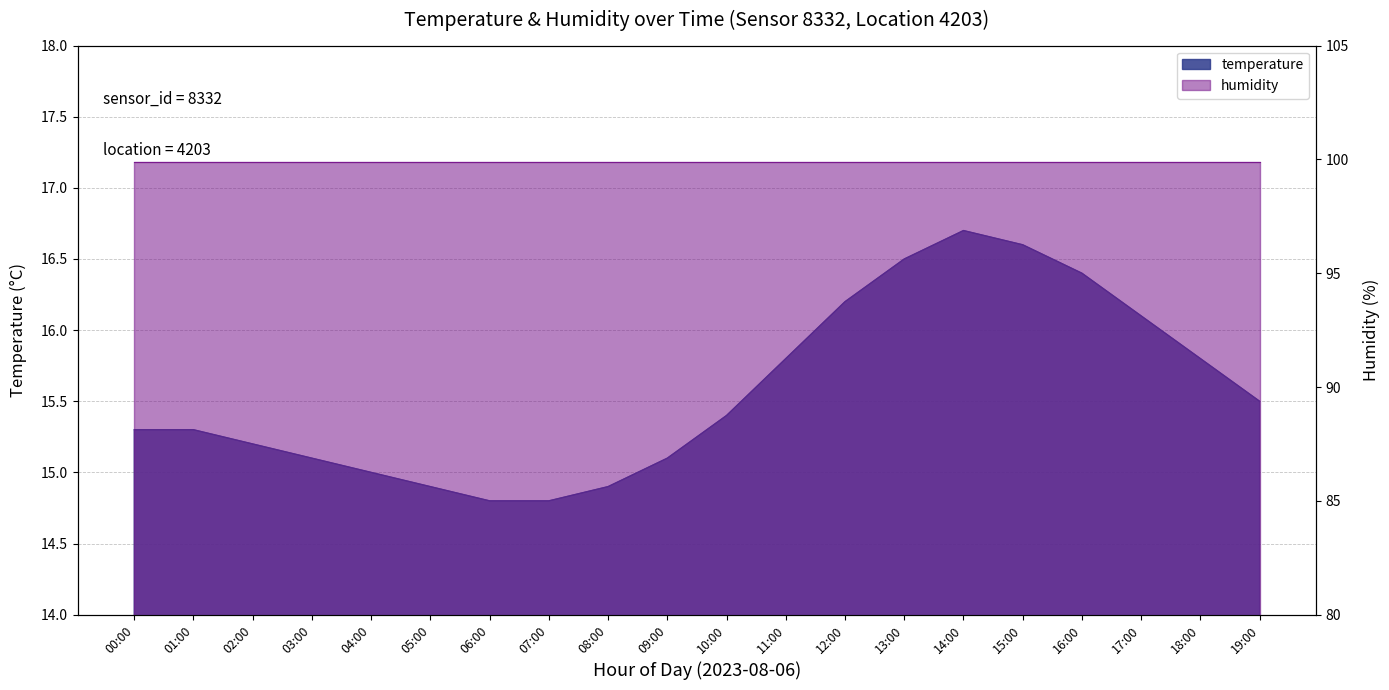

What is the difference between the maximum and second lowest values?

1.9